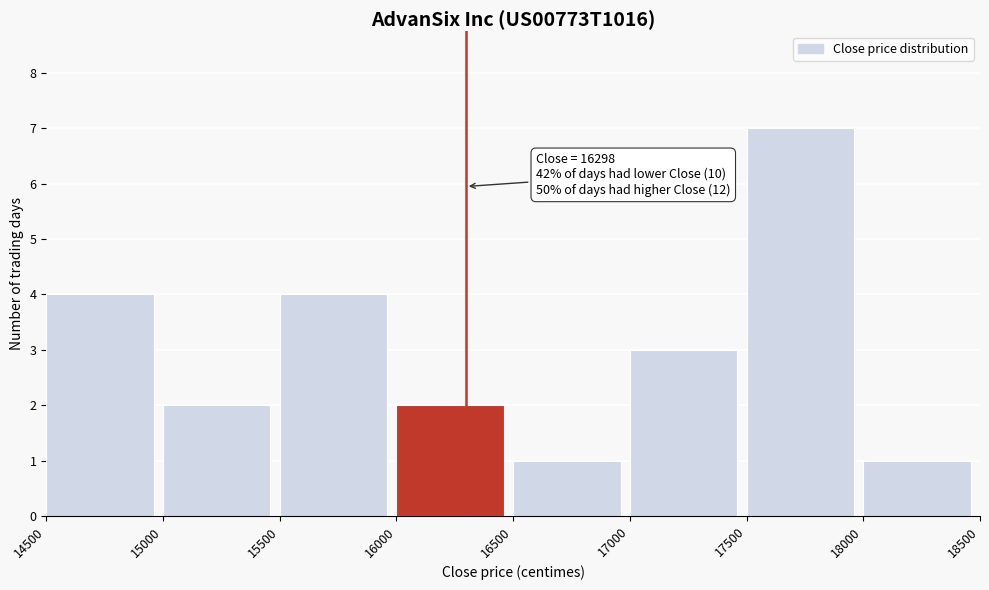

Over which range of the x-axis is the bar tallest?

17500 to 18000